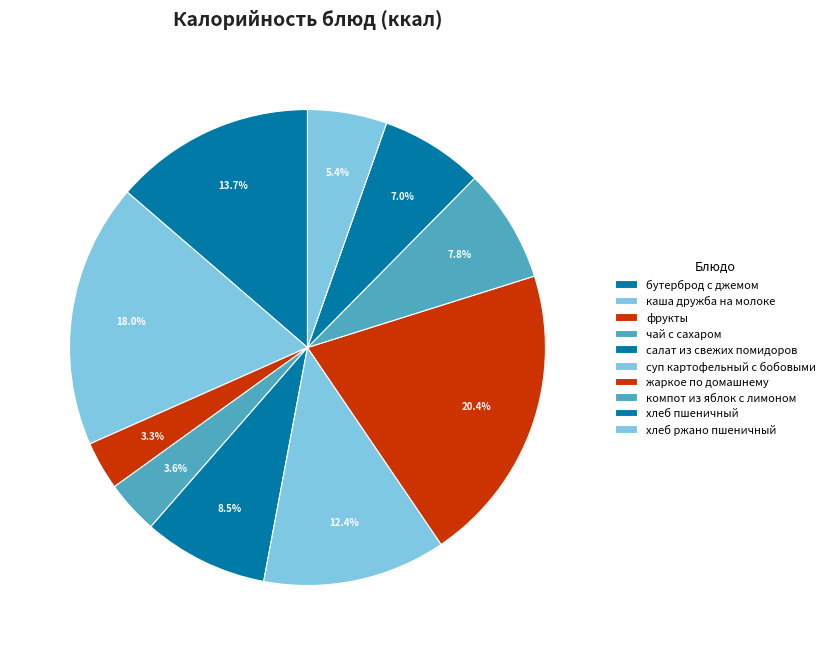

What percentage is the салат из свежих помидоров slice, to the nearest percent?

8%